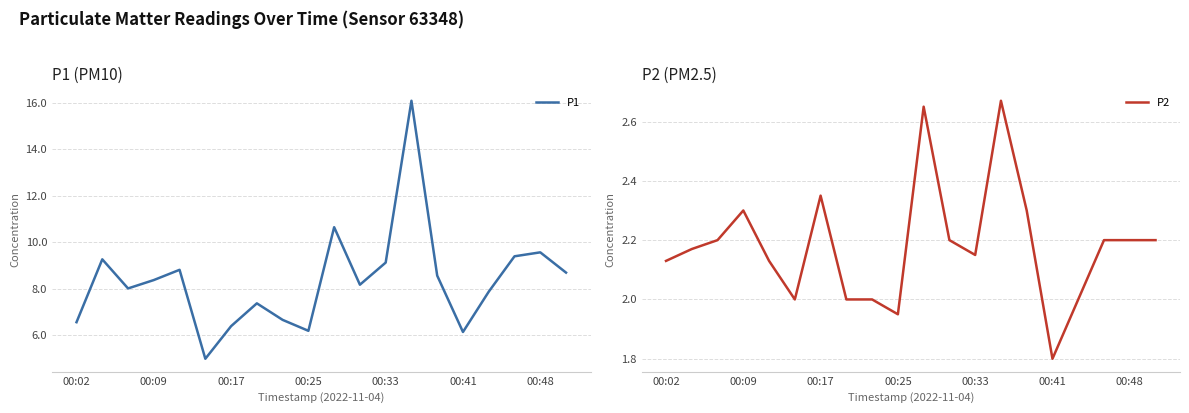

What is the value of the P1 point at the 19th from the left?

9.6